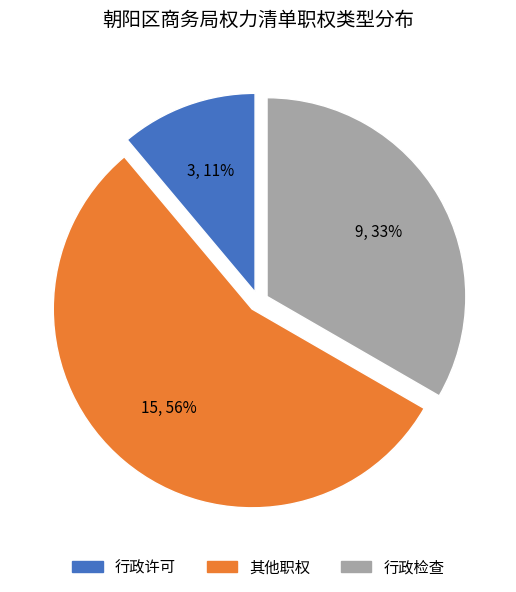

Count the number of slices in the pie.

3